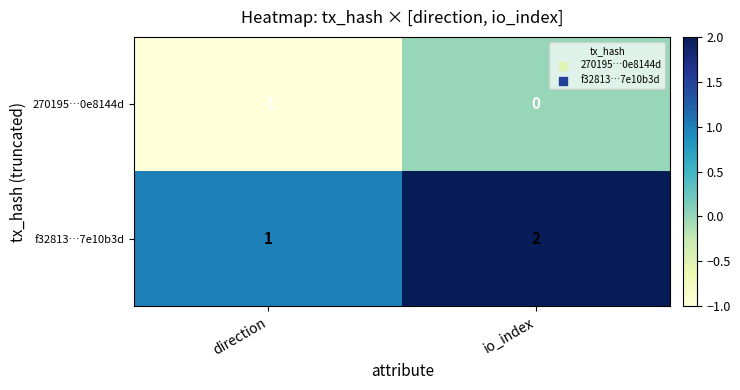

What is the total value across all series at io_index?

2